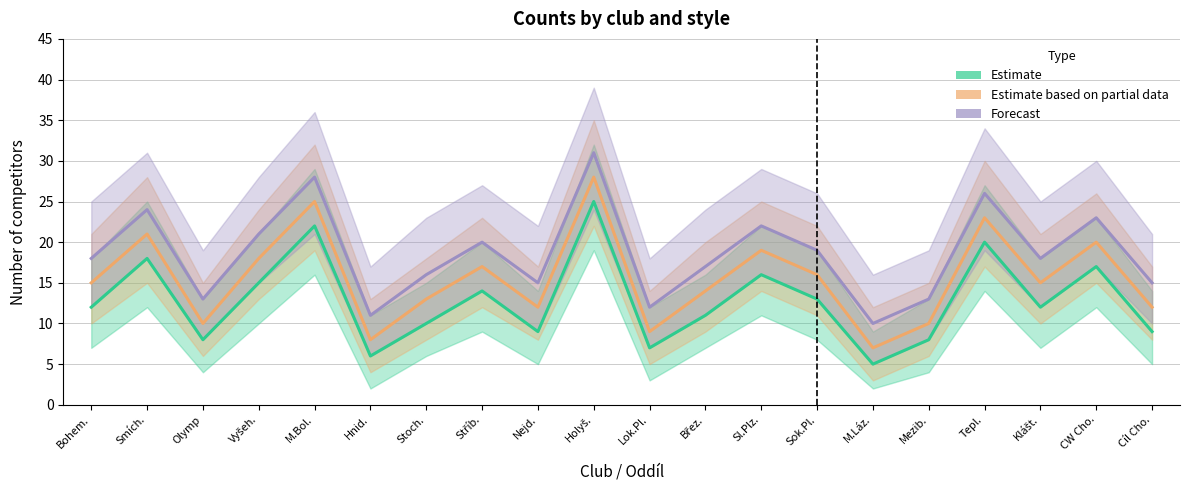

Which series has the largest total across all categories?

Forecast